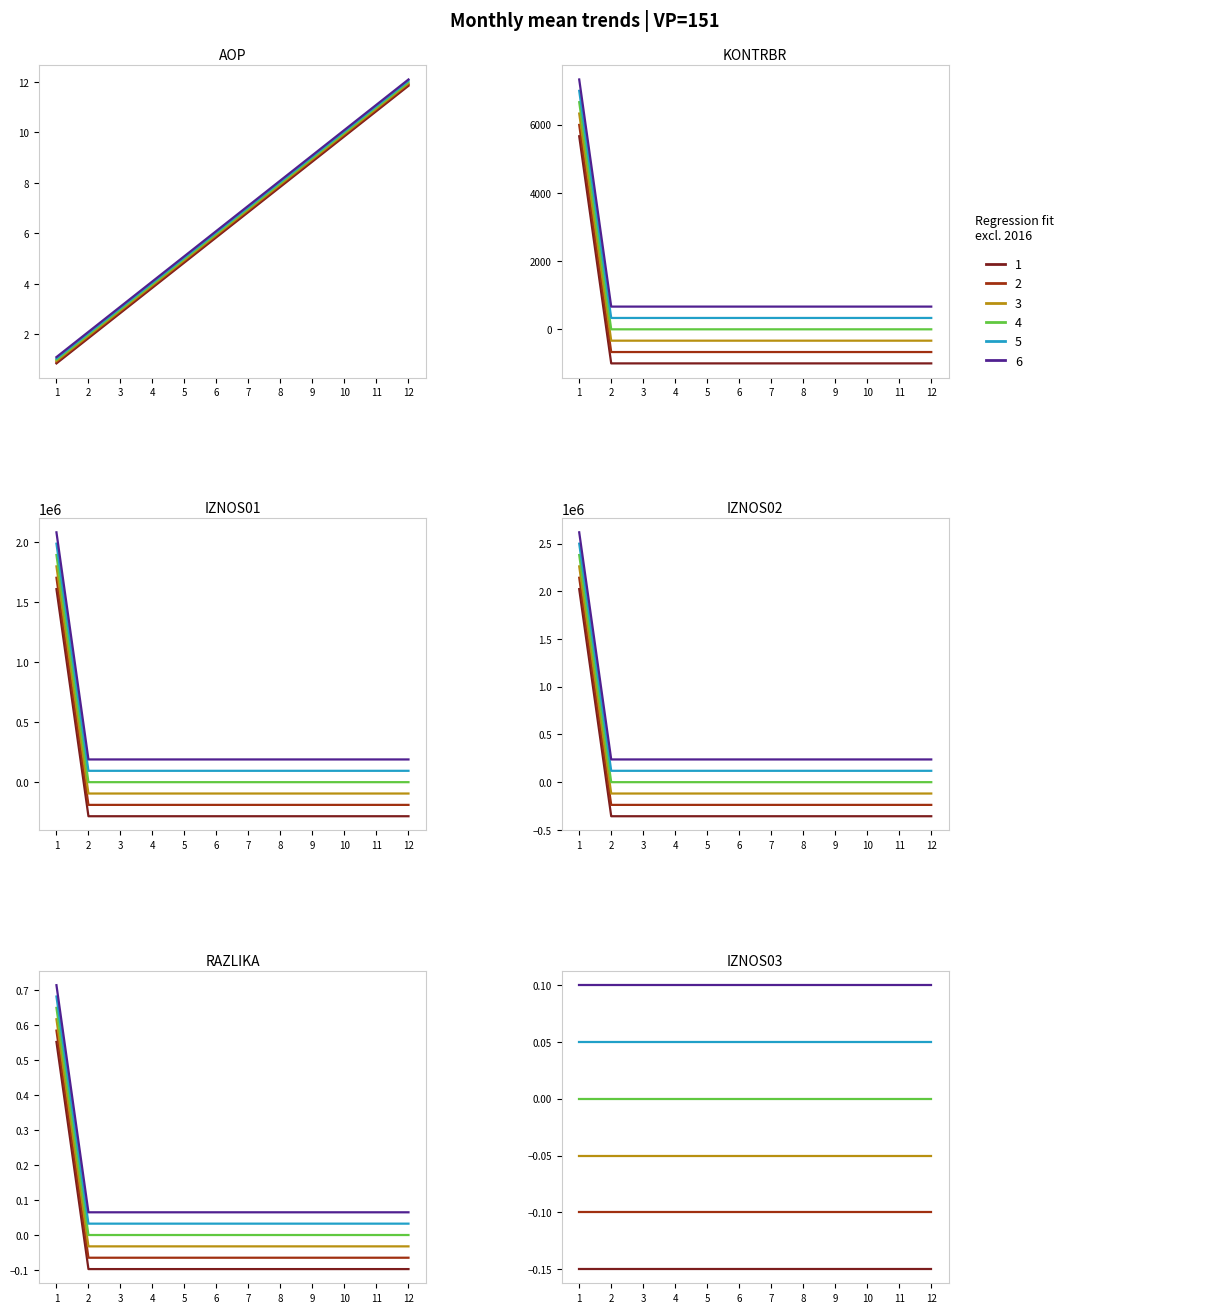

What is the average value of the AOP series?

6.4